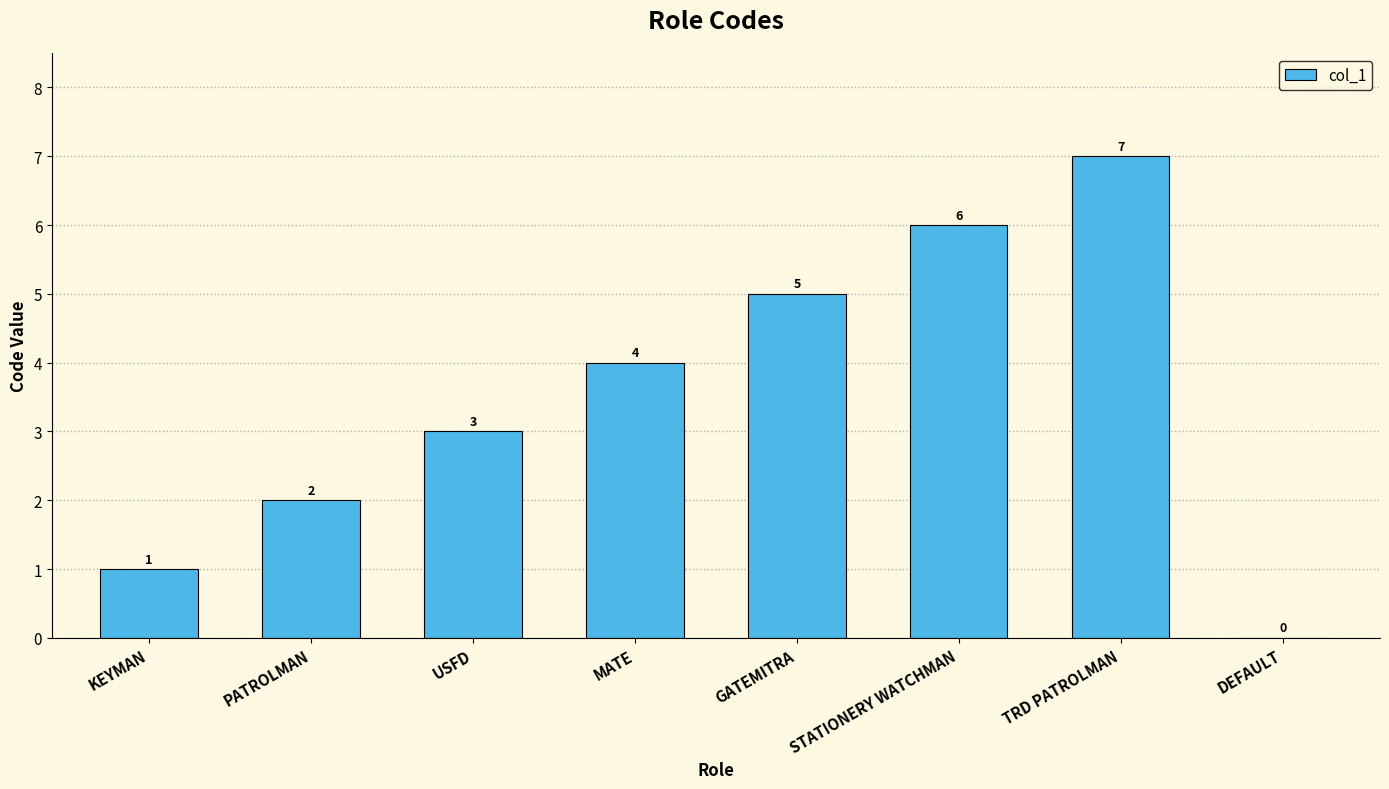

What is the change in value from USFD to MATE?

+1